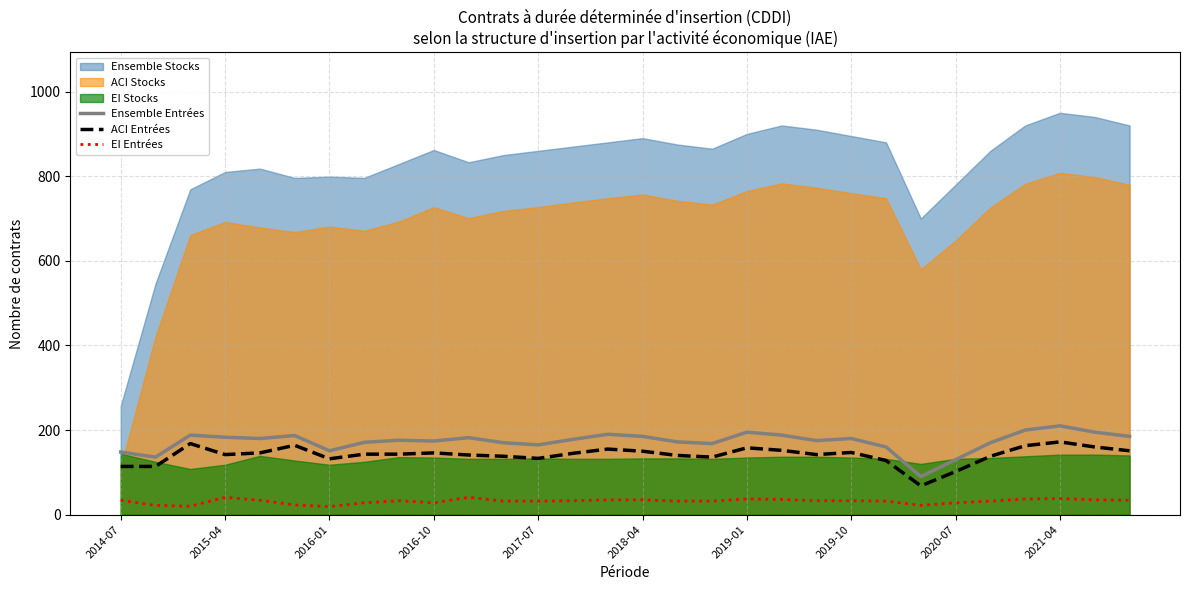

What is the minimum value for ACI Entrées?

68